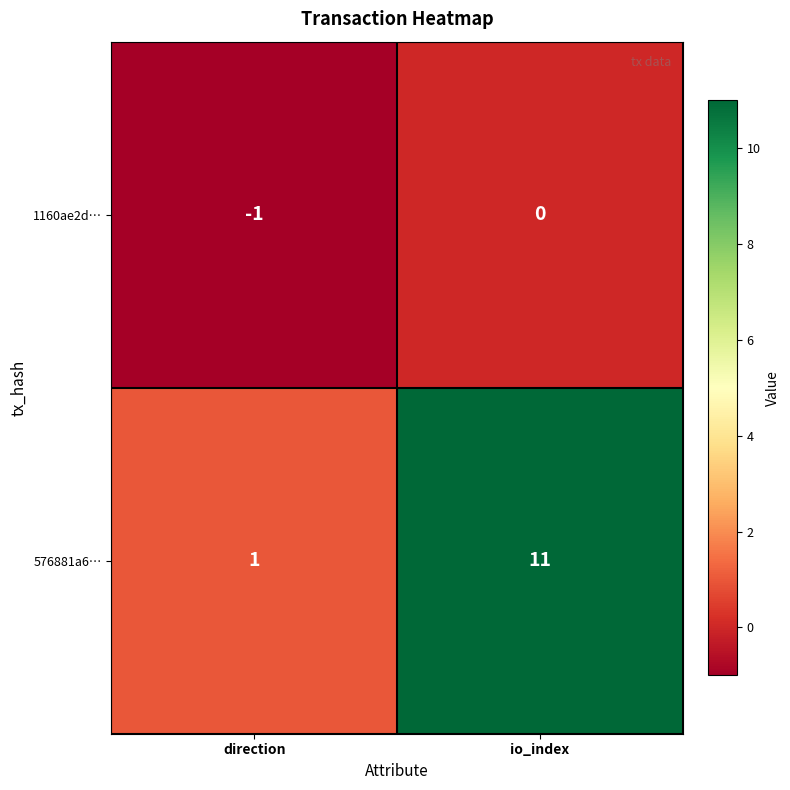

Which label corresponds to the smallest value in the chart?

direction